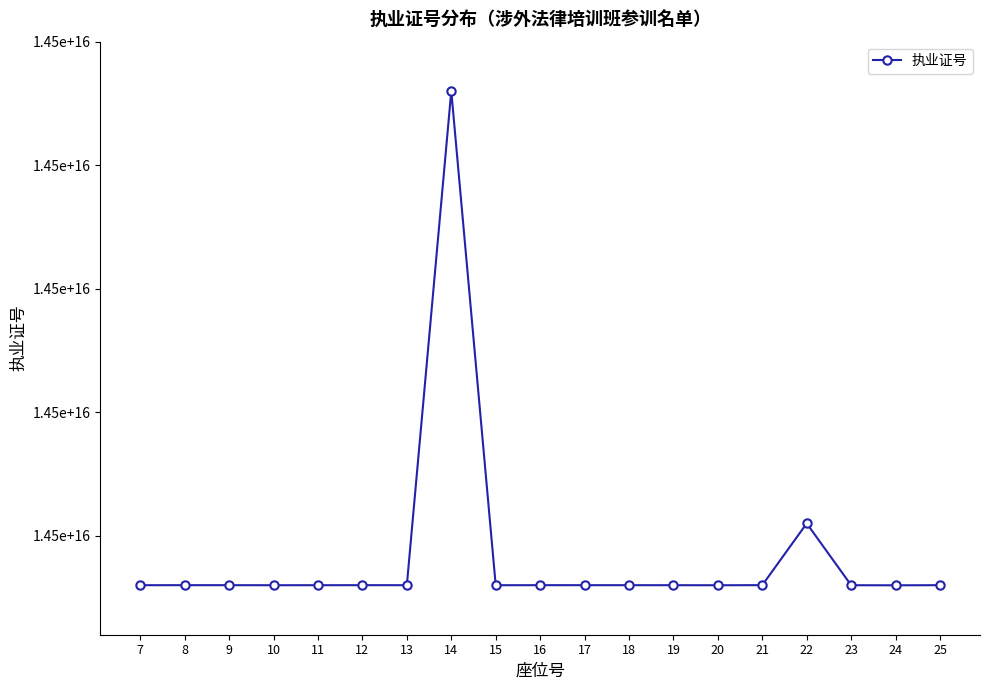

The value at 12 is 24749542046682984. True or false?

False